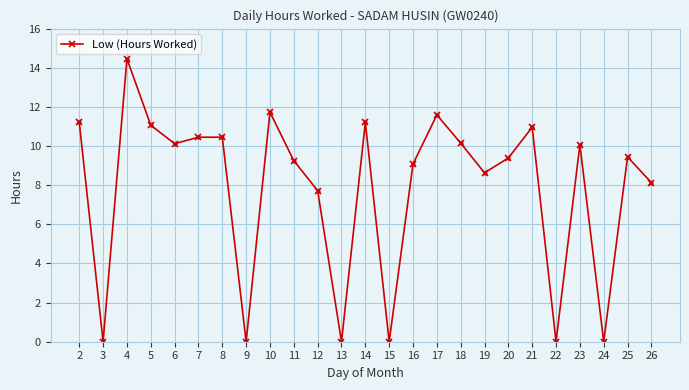

What is the difference between the second highest and minimum values?

11.7